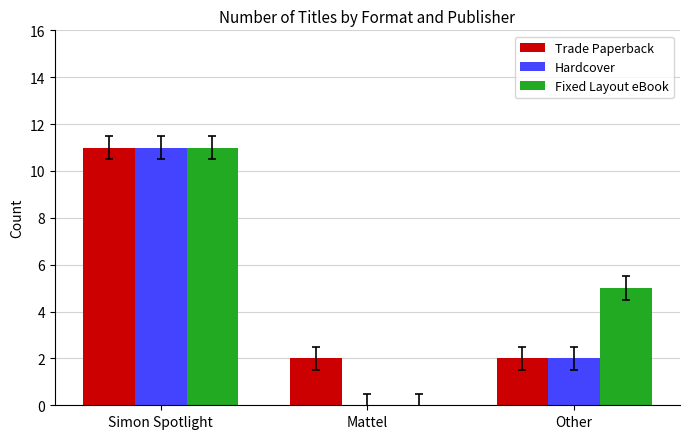

What is the sum of the Trade Paperback values at Mattel and Simon Spotlight?

13